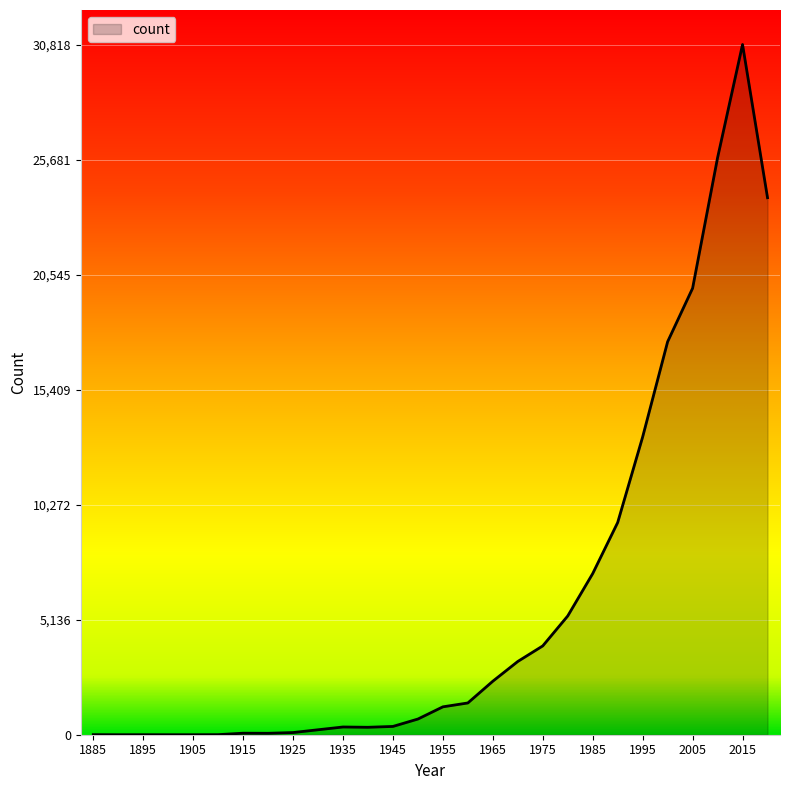

What is the difference between the maximum and minimum values?

30818